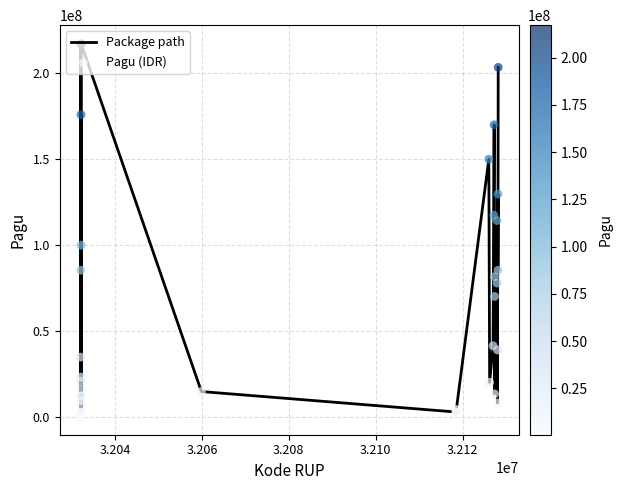

What is the greatest value displayed?

217260000